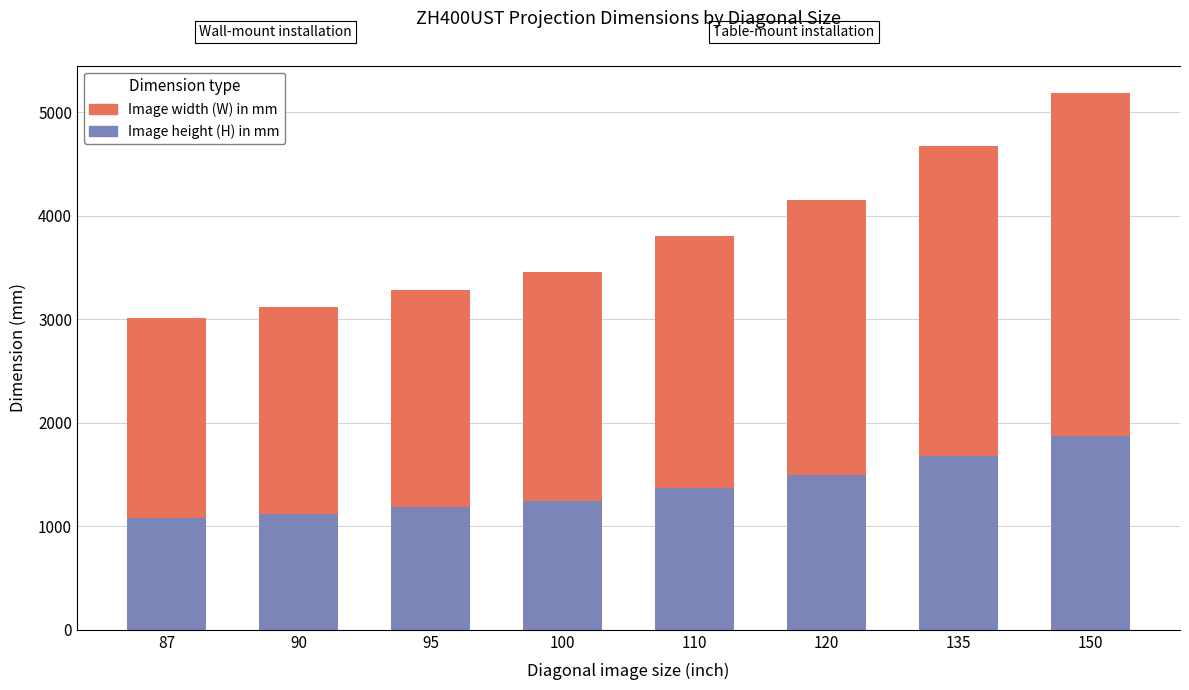

How many groups of bars are there?

8